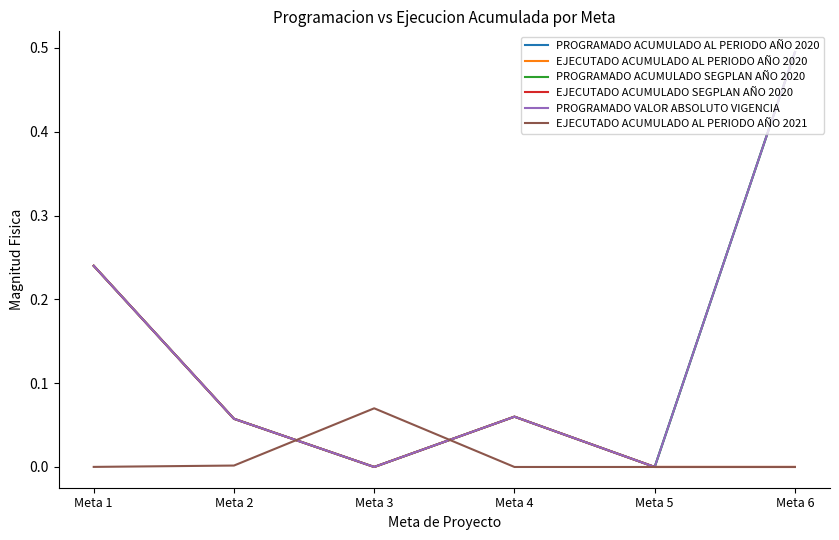

At which label is PROGRAMADO VALOR ABSOLUTO VIGENCIA closest to 0?

Meta 3